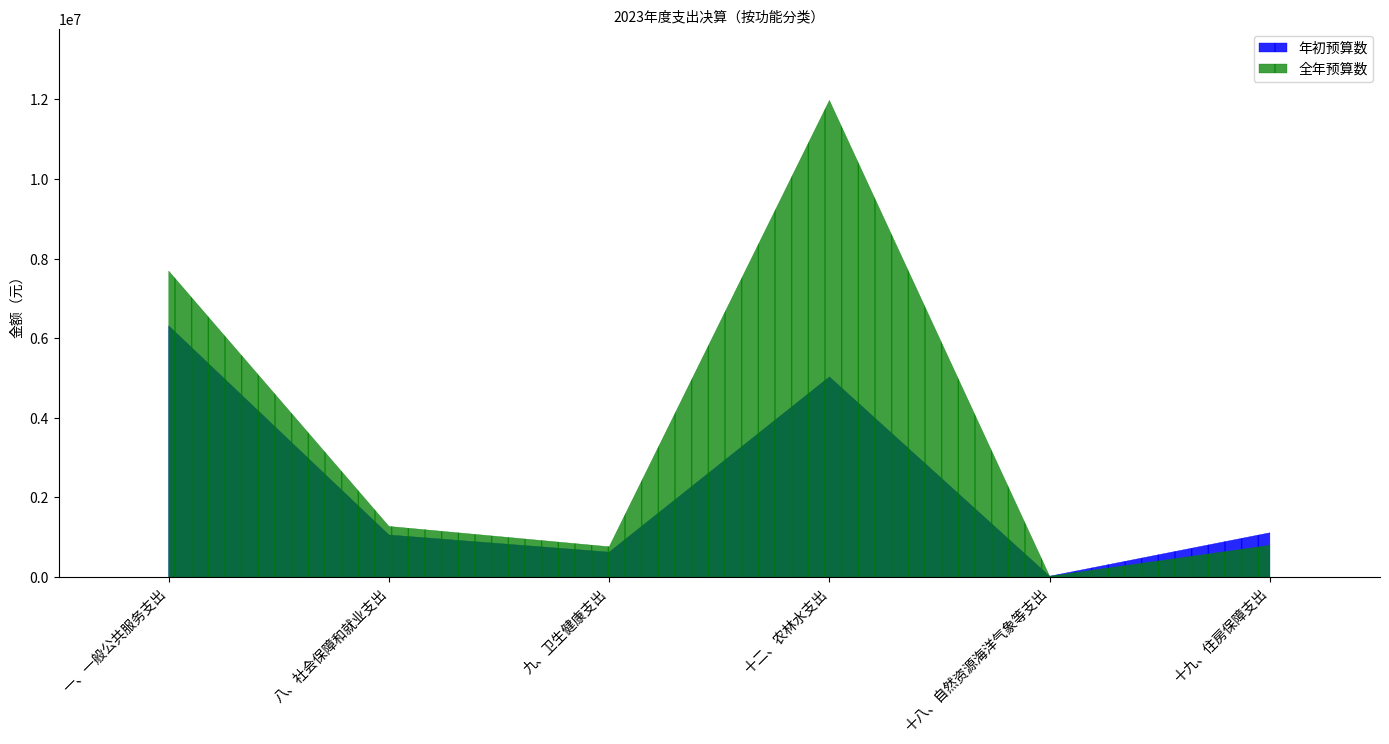

Reading left to right, transcribe all the data shown in this chart.

年初预算数: 一、一般公共服务支出=6312100.0	八、社会保障和就业支出=1056800.0	九、卫生健康支出=625600.0	十二、农林水支出=5029400.0	十八、自然资源海洋气象等支出=20000.0	十九、住房保障支出=1111500.0
全年预算数: 一、一般公共服务支出=7687686.8	八、社会保障和就业支出=1271731.9	九、卫生健康支出=760136.5	十二、农林水支出=11976629.6	十八、自然资源海洋气象等支出=20000.0	十九、住房保障支出=796068.5